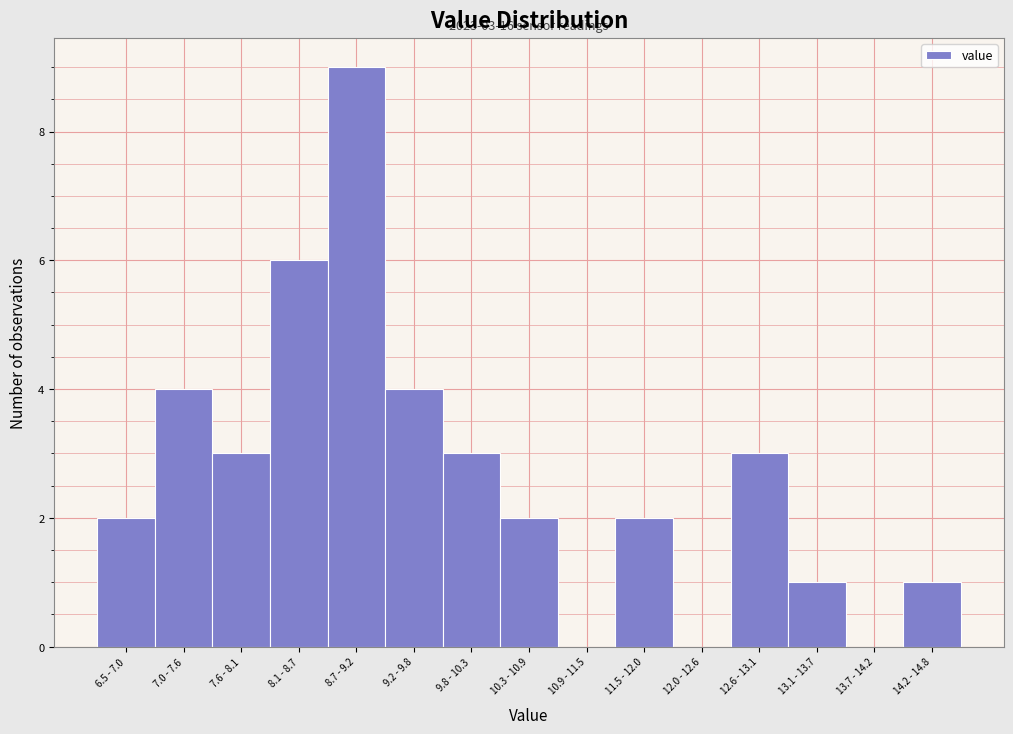

Reading left to right, transcribe all the data shown in this chart.

6.5 - 7.0=2	7.0 - 7.6=4	7.6 - 8.1=3	8.1 - 8.7=6	8.7 - 9.2=9	9.2 - 9.8=4	9.8 - 10.3=3	10.3 - 10.9=2	10.9 - 11.5=0	11.5 - 12.0=2	12.0 - 12.6=0	12.6 - 13.1=3	13.1 - 13.7=1	13.7 - 14.2=0	14.2 - 14.8=1